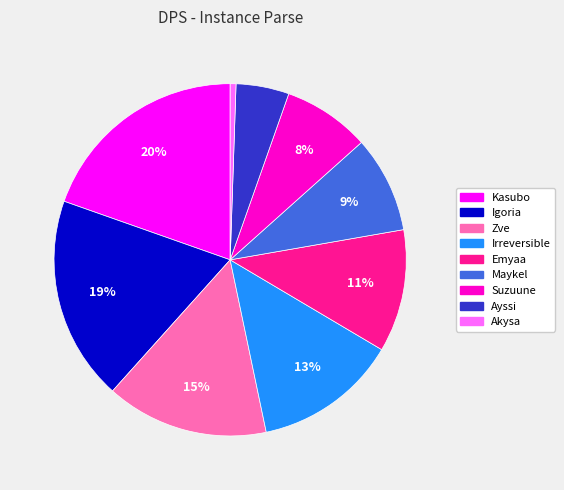

What percentage is the Igoria slice, to the nearest percent?

19%